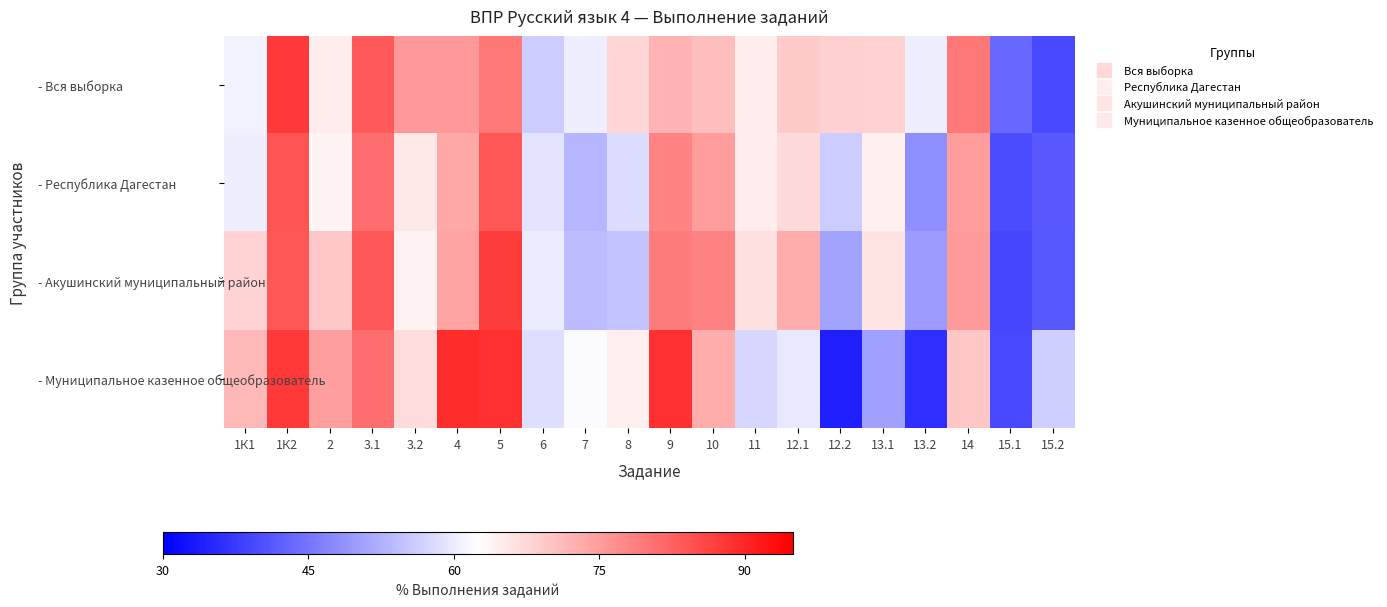

Reading left to right, what are all the values shown in this chart?

- Вся выборка: 1К1=60.9	1К2=87.4	2=64.9	3.1=83.4	3.2=75.7	4=75.6	5=79.7	6=56.0	7=60.5	8=67.8	9=72.1	10=70.8	11=65.0	12.1=69.2	12.2=68.5	13.1=68.1	13.2=60.2	14=79.6	15.1=43.3	15.2=39.6
- Республика Дагестан: 1К1=60.3	1К2=84.1	2=63.9	3.1=81.0	3.2=65.4	4=73.5	5=84.0	6=59.0	7=53.3	8=58.1	9=78.2	10=75.0	11=64.9	12.1=67.3	12.2=55.9	13.1=64.3	13.2=48.2	14=75.2	15.1=39.7	15.2=41.4
- Акушинский муниципальный район: 1К1=67.8	1К2=83.9	2=69.5	3.1=83.8	3.2=64.2	4=74.1	5=87.4	6=60.1	7=54.0	8=55.1	9=79.2	10=78.5	11=66.5	12.1=73.1	12.2=50.8	13.1=65.8	13.2=49.9	14=75.4	15.1=39.1	15.2=41.3
- Муниципальное казенное общеобразователь: 1К1=71.6	1К2=87.6	2=74.9	3.1=80.9	3.2=67.0	4=89.3	5=88.8	6=58.4	7=61.8	8=64.6	9=88.8	10=73.0	11=57.3	12.1=59.5	12.2=34.3	13.1=50.6	13.2=36.0	14=69.7	15.1=39.3	15.2=56.2